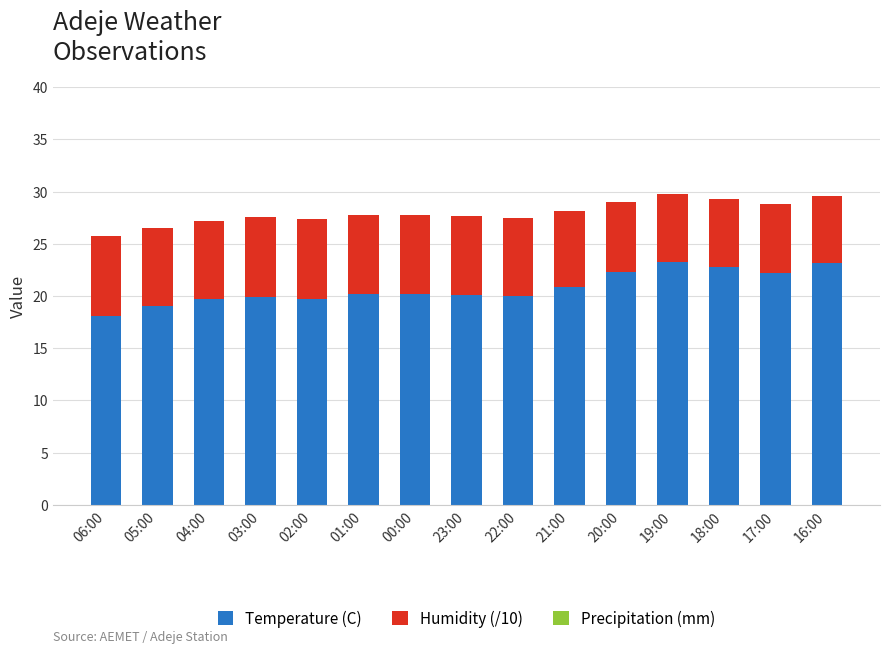

What is the sum of all Temperature (C) values?

311.6